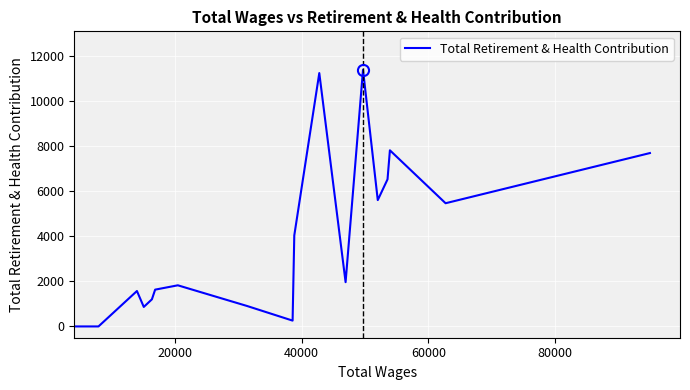

What is the greatest value displayed?

11368